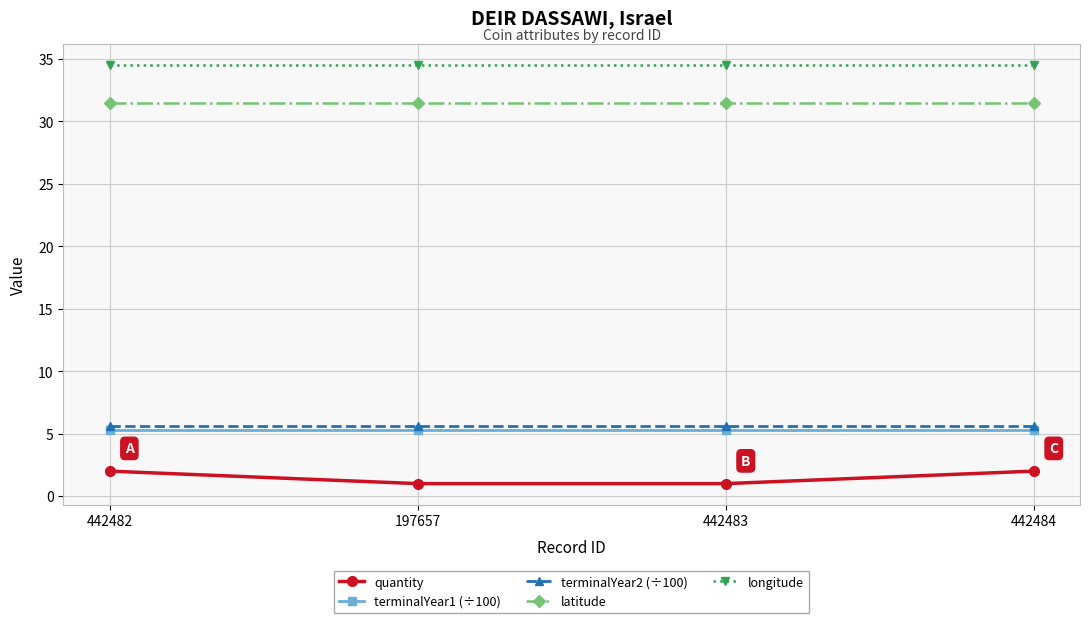

What are all the series names shown in the legend?

quantity, terminalYear1 (÷100), terminalYear2 (÷100), latitude, longitude